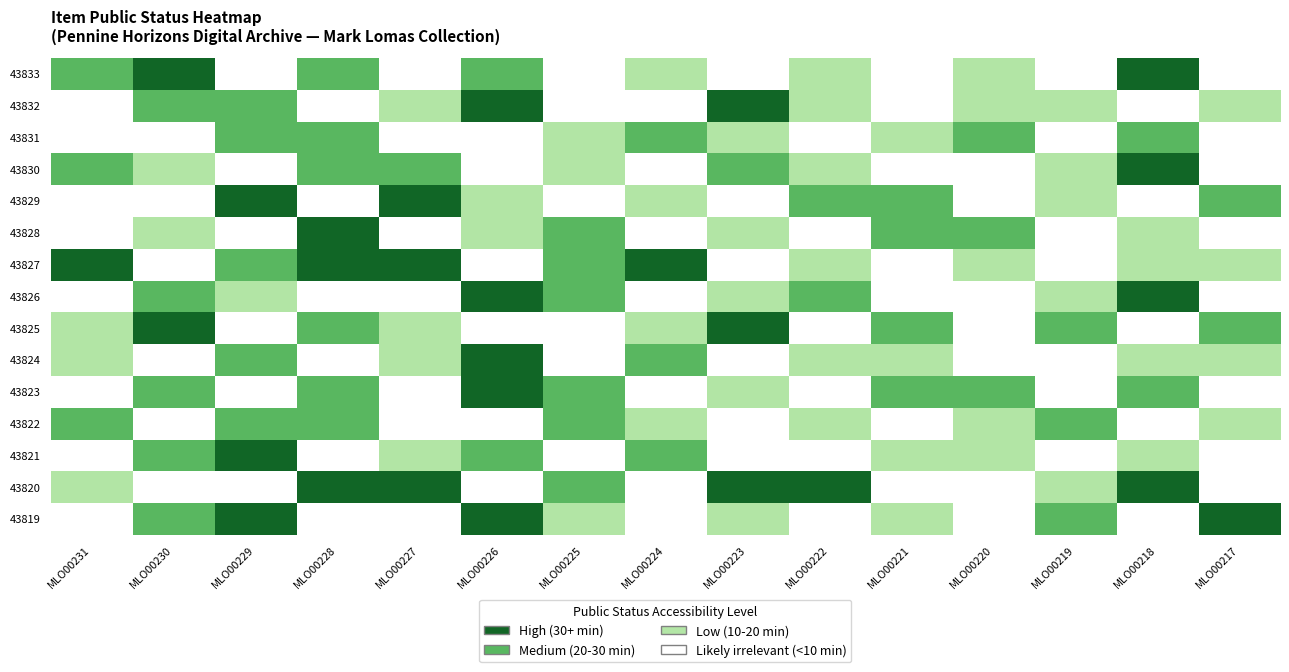

Reading left to right, what are all the values shown in this chart?

43833: MLO00231=2	MLO00230=3	MLO00229=0	MLO00228=2	MLO00227=0	MLO00226=2	MLO00225=0	MLO00224=1	MLO00223=0	MLO00222=1	MLO00221=0	MLO00220=1	MLO00219=0	MLO00218=3	MLO00217=0
43832: MLO00231=0	MLO00230=2	MLO00229=2	MLO00228=0	MLO00227=1	MLO00226=3	MLO00225=0	MLO00224=0	MLO00223=3	MLO00222=1	MLO00221=0	MLO00220=1	MLO00219=1	MLO00218=0	MLO00217=1
43831: MLO00231=0	MLO00230=0	MLO00229=2	MLO00228=2	MLO00227=0	MLO00226=0	MLO00225=1	MLO00224=2	MLO00223=1	MLO00222=0	MLO00221=1	MLO00220=2	MLO00219=0	MLO00218=2	MLO00217=0
43830: MLO00231=2	MLO00230=1	MLO00229=0	MLO00228=2	MLO00227=2	MLO00226=0	MLO00225=1	MLO00224=0	MLO00223=2	MLO00222=1	MLO00221=0	MLO00220=0	MLO00219=1	MLO00218=3	MLO00217=0
43829: MLO00231=0	MLO00230=0	MLO00229=3	MLO00228=0	MLO00227=3	MLO00226=1	MLO00225=0	MLO00224=1	MLO00223=0	MLO00222=2	MLO00221=2	MLO00220=0	MLO00219=1	MLO00218=0	MLO00217=2
43828: MLO00231=0	MLO00230=1	MLO00229=0	MLO00228=3	MLO00227=0	MLO00226=1	MLO00225=2	MLO00224=0	MLO00223=1	MLO00222=0	MLO00221=2	MLO00220=2	MLO00219=0	MLO00218=1	MLO00217=0
43827: MLO00231=3	MLO00230=0	MLO00229=2	MLO00228=3	MLO00227=3	MLO00226=0	MLO00225=2	MLO00224=3	MLO00223=0	MLO00222=1	MLO00221=0	MLO00220=1	MLO00219=0	MLO00218=1	MLO00217=1
43826: MLO00231=0	MLO00230=2	MLO00229=1	MLO00228=0	MLO00227=0	MLO00226=3	MLO00225=2	MLO00224=0	MLO00223=1	MLO00222=2	MLO00221=0	MLO00220=0	MLO00219=1	MLO00218=3	MLO00217=0
43825: MLO00231=1	MLO00230=3	MLO00229=0	MLO00228=2	MLO00227=1	MLO00226=0	MLO00225=0	MLO00224=1	MLO00223=3	MLO00222=0	MLO00221=2	MLO00220=0	MLO00219=2	MLO00218=0	MLO00217=2
43824: MLO00231=1	MLO00230=0	MLO00229=2	MLO00228=0	MLO00227=1	MLO00226=3	MLO00225=0	MLO00224=2	MLO00223=0	MLO00222=1	MLO00221=1	MLO00220=0	MLO00219=0	MLO00218=1	MLO00217=1
43823: MLO00231=0	MLO00230=2	MLO00229=0	MLO00228=2	MLO00227=0	MLO00226=3	MLO00225=2	MLO00224=0	MLO00223=1	MLO00222=0	MLO00221=2	MLO00220=2	MLO00219=0	MLO00218=2	MLO00217=0
43822: MLO00231=2	MLO00230=0	MLO00229=2	MLO00228=2	MLO00227=0	MLO00226=0	MLO00225=2	MLO00224=1	MLO00223=0	MLO00222=1	MLO00221=0	MLO00220=1	MLO00219=2	MLO00218=0	MLO00217=1
43821: MLO00231=0	MLO00230=2	MLO00229=3	MLO00228=0	MLO00227=1	MLO00226=2	MLO00225=0	MLO00224=2	MLO00223=0	MLO00222=0	MLO00221=1	MLO00220=1	MLO00219=0	MLO00218=1	MLO00217=0
43820: MLO00231=1	MLO00230=0	MLO00229=0	MLO00228=3	MLO00227=3	MLO00226=0	MLO00225=2	MLO00224=0	MLO00223=3	MLO00222=3	MLO00221=0	MLO00220=0	MLO00219=1	MLO00218=3	MLO00217=0
43819: MLO00231=0	MLO00230=2	MLO00229=3	MLO00228=0	MLO00227=0	MLO00226=3	MLO00225=1	MLO00224=0	MLO00223=1	MLO00222=0	MLO00221=1	MLO00220=0	MLO00219=2	MLO00218=0	MLO00217=3